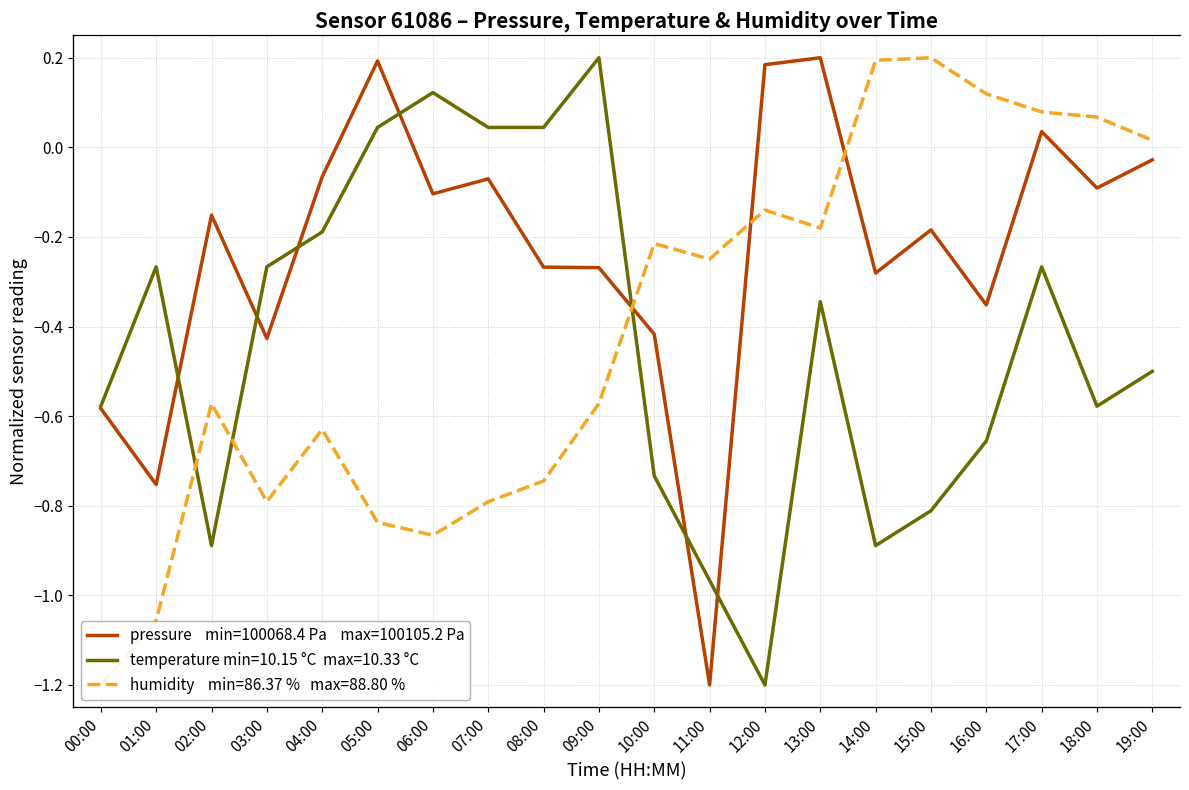

At which category is the sum across all series the highest?

17:00